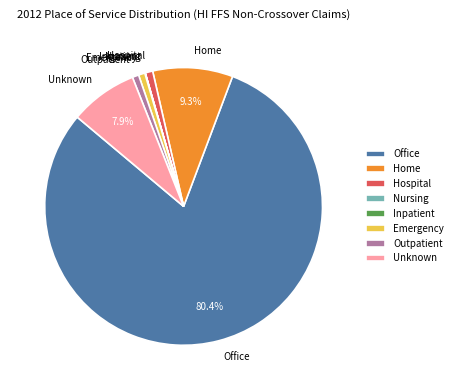

Is the sum of Emergency and Unknown greater than half?

No